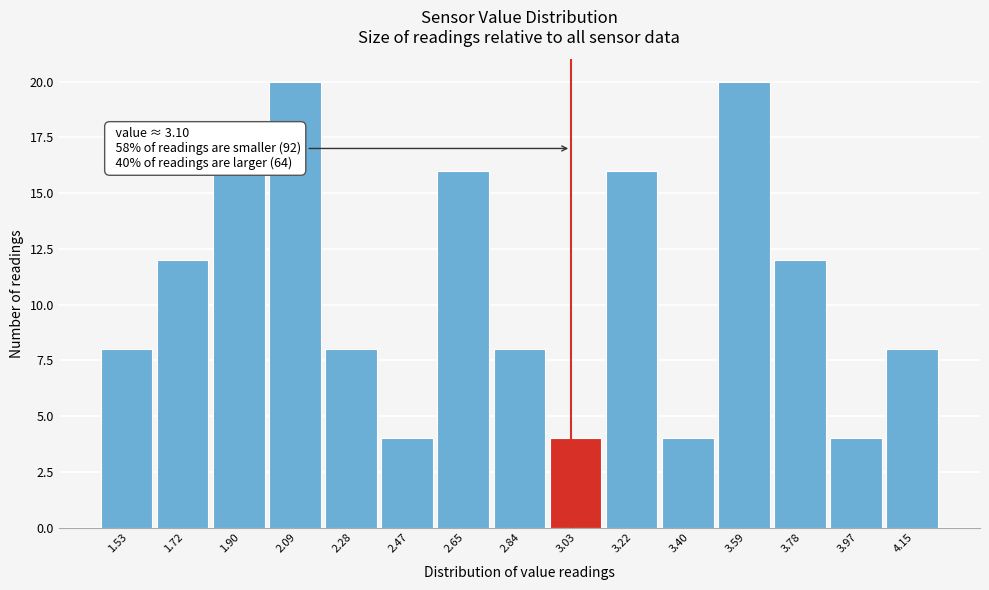

Reading left to right, list all the values displayed in this chart.

1.53=8	1.72=12	1.90=16	2.09=20	2.28=8	2.47=4	2.65=16	2.84=8	3.03=4	3.22=16	3.40=4	3.59=20	3.78=12	3.97=4	4.15=8